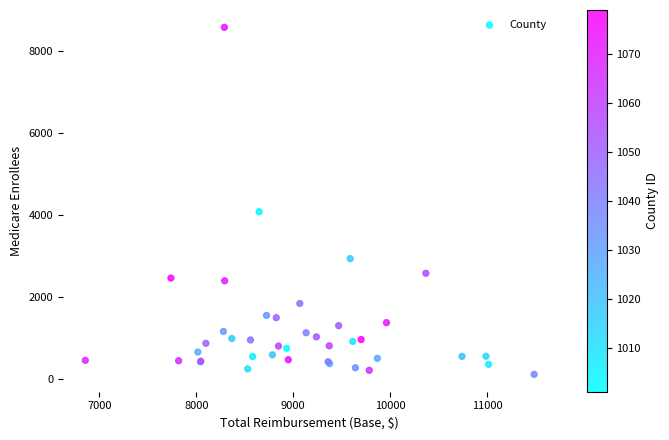

What Y value in the scatter plot is closest to 4345?

4079